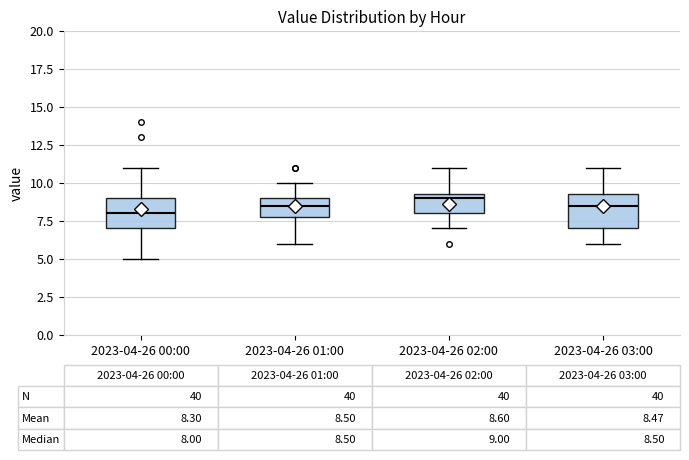

Which box's median line is the highest?

2023-04-26 02:00